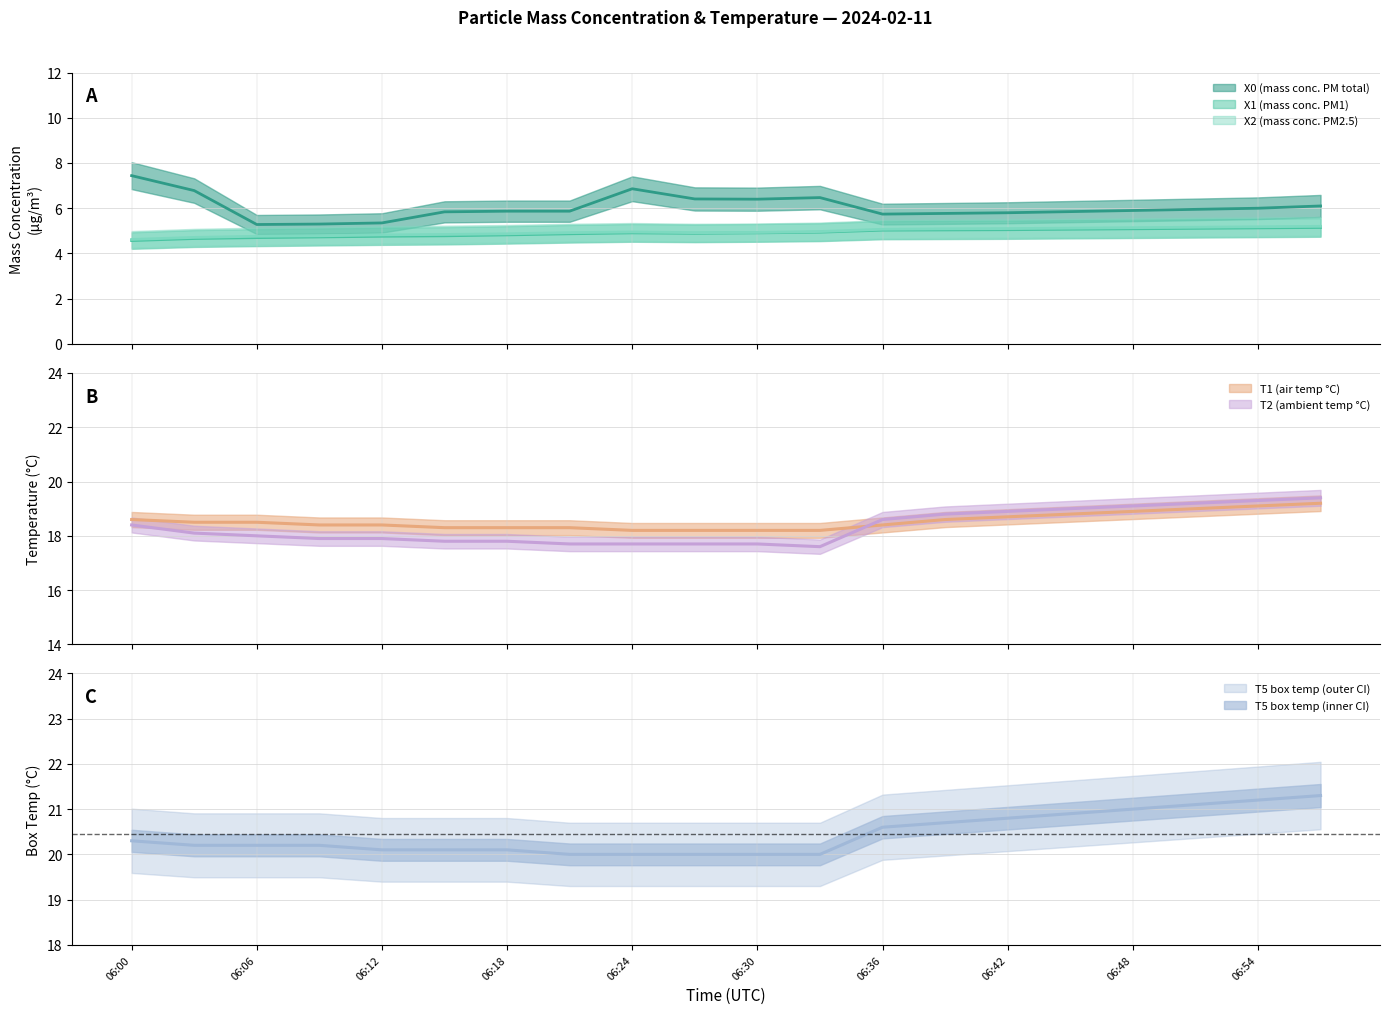

The value of T2 (ambient temp °C) at 06:45 is 19.0. True or false?

True